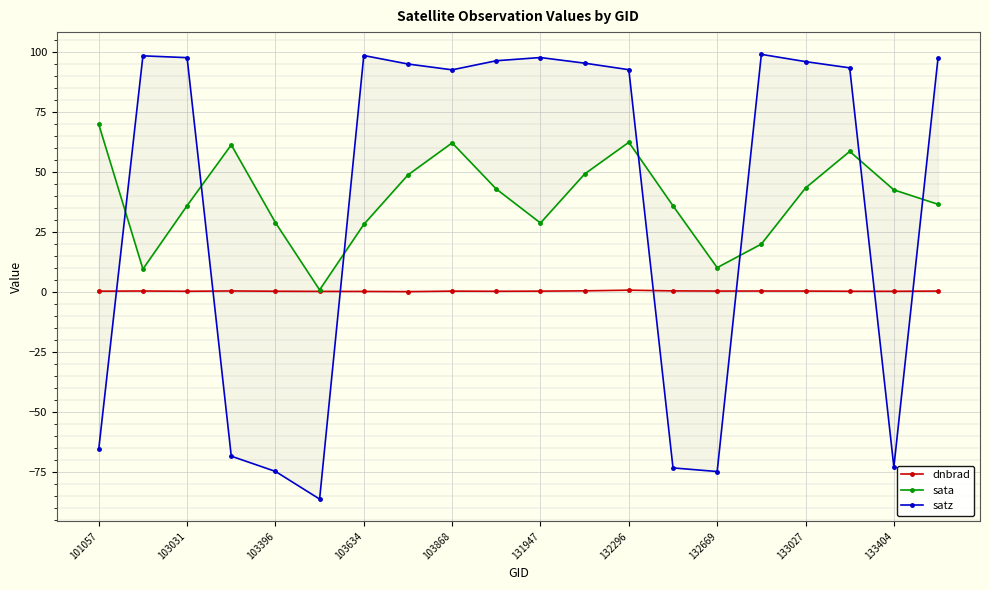

True or false: dnbrad has more than 1 points higher than both neighbors.

True